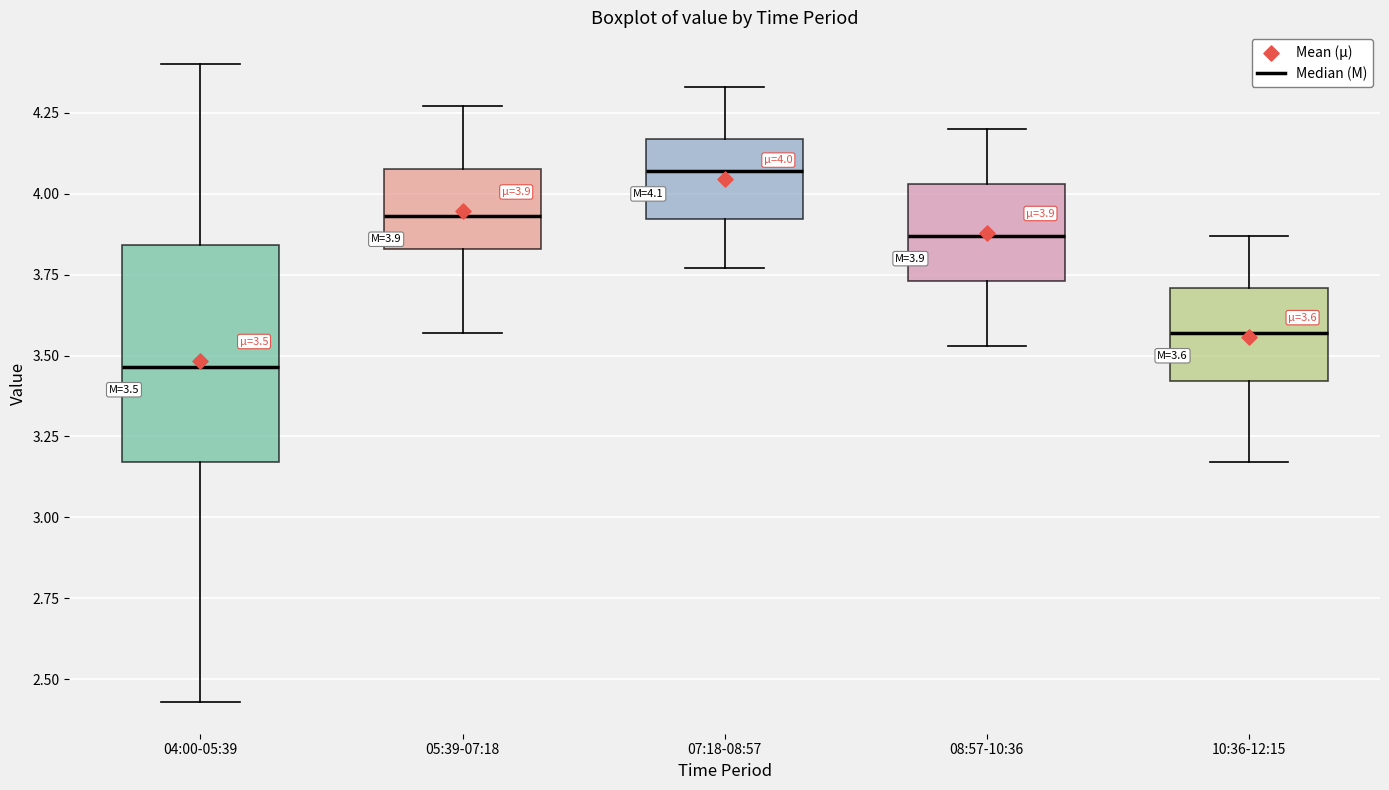

Comparing the boxes themselves (not the whiskers), which one is the tallest?

04:00-05:39